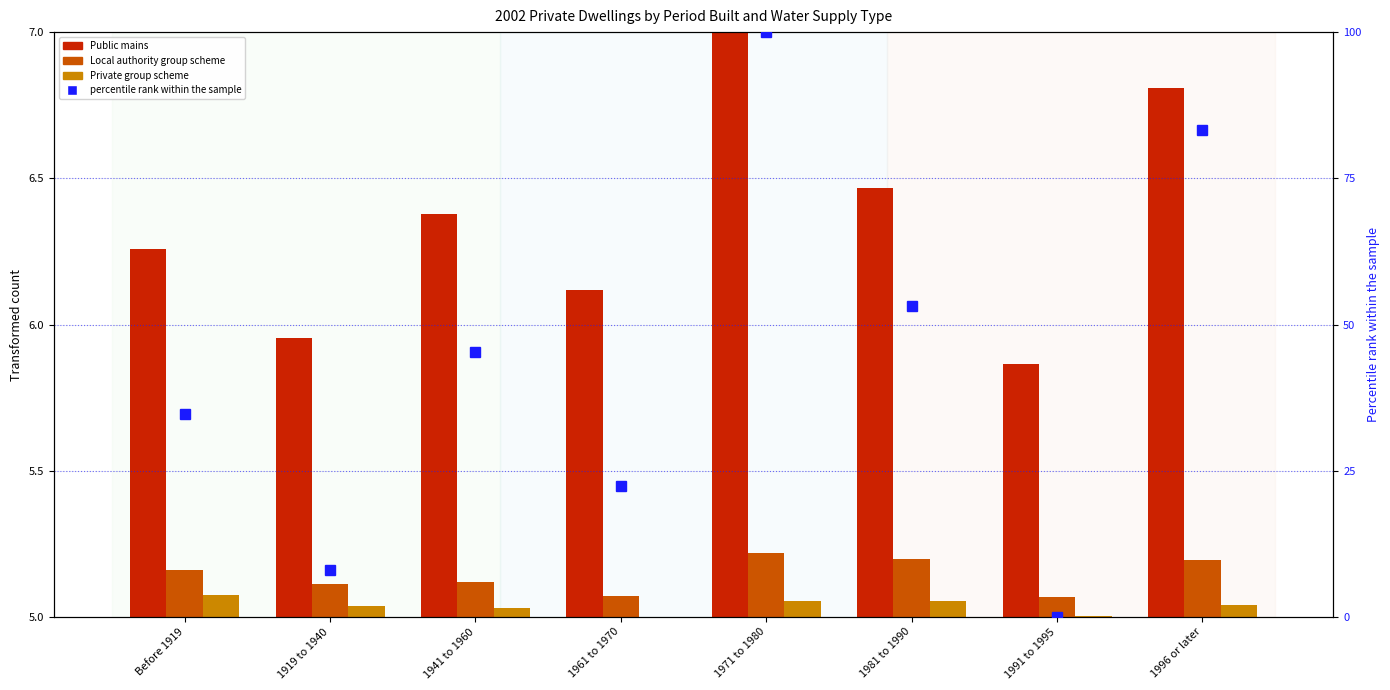

What position from the right is 1971 to 1980?

4